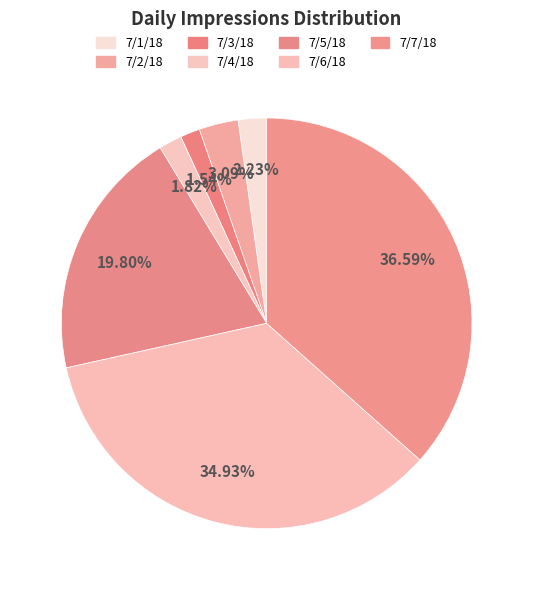

What percentage do 7/4/18 and 7/7/18 together represent?

38.4%